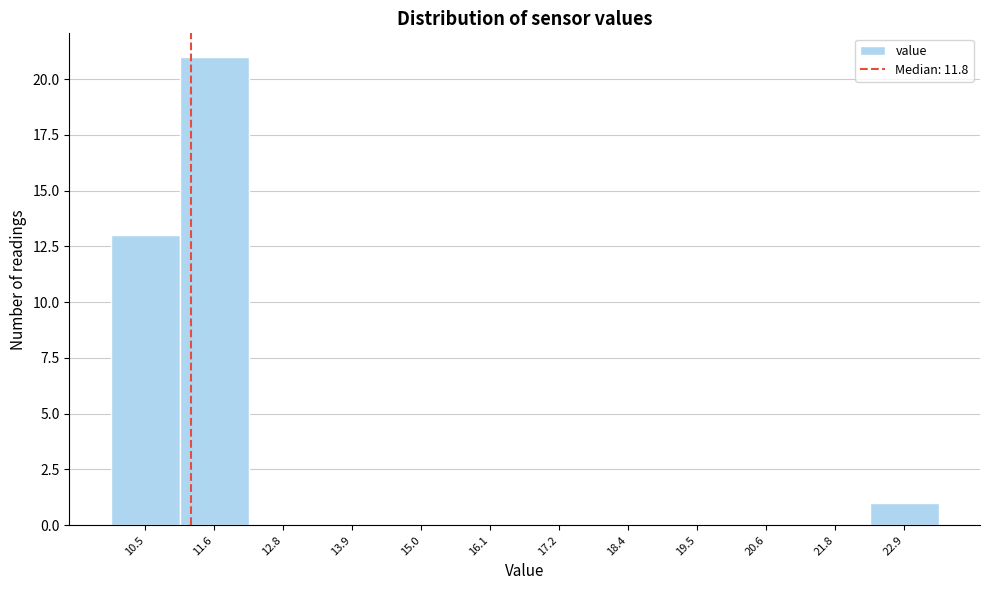

Reading left to right, what are all the values shown in this chart?

10.5=13	11.6=21	12.8=0	13.9=0	15.0=0	16.1=0	17.2=0	18.4=0	19.5=0	20.6=0	21.8=0	22.9=1